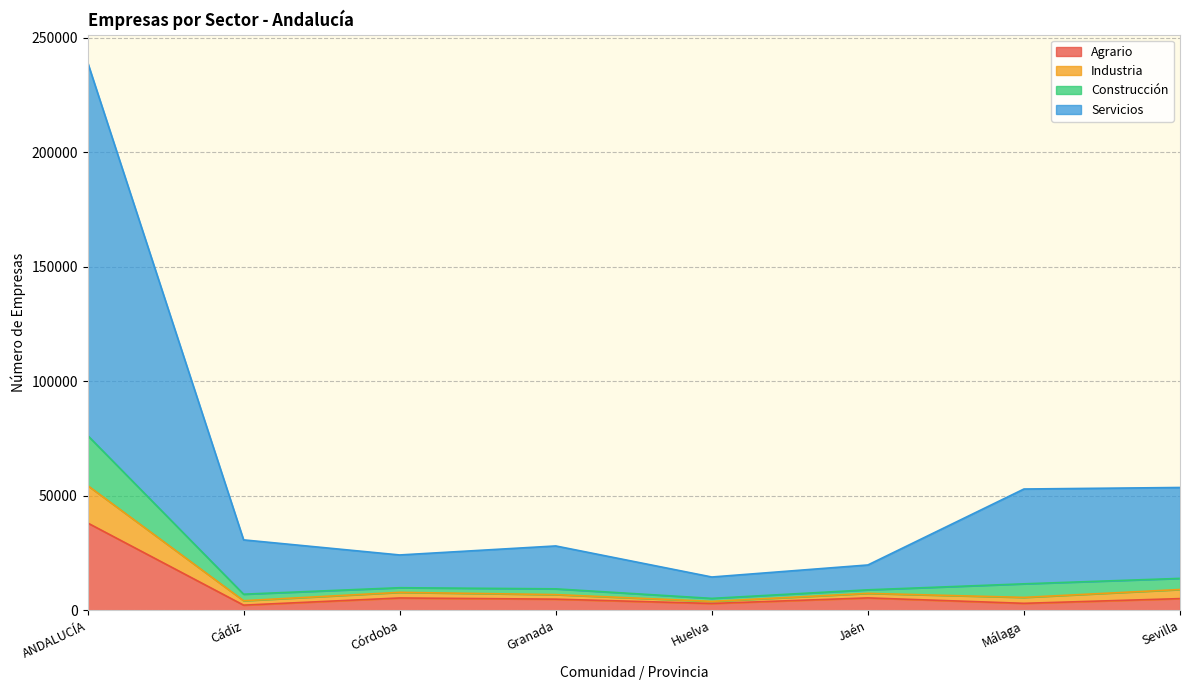

How many interior local peaks does the Construcción series have?

1